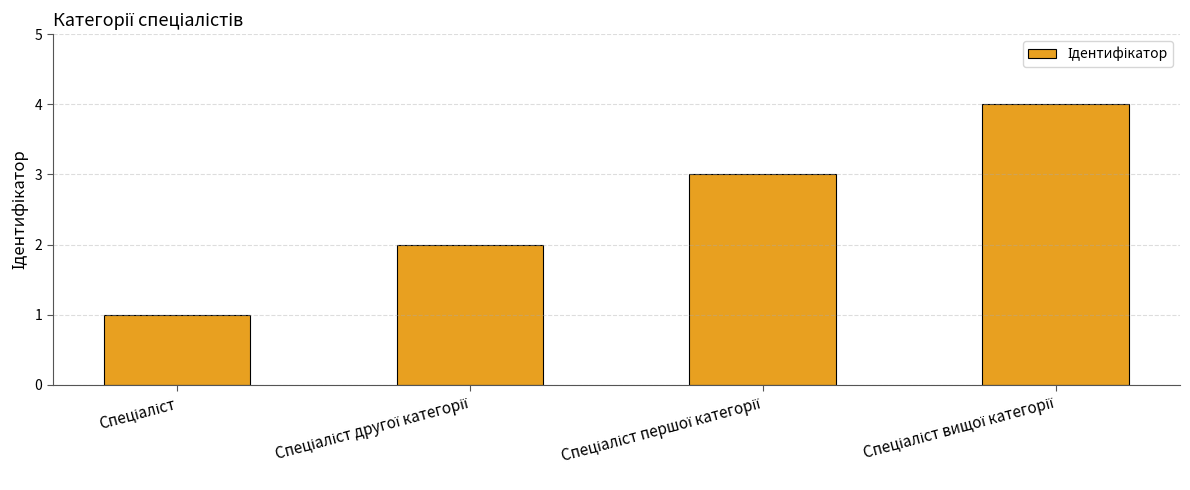

What is the maximum value shown in the chart?

4